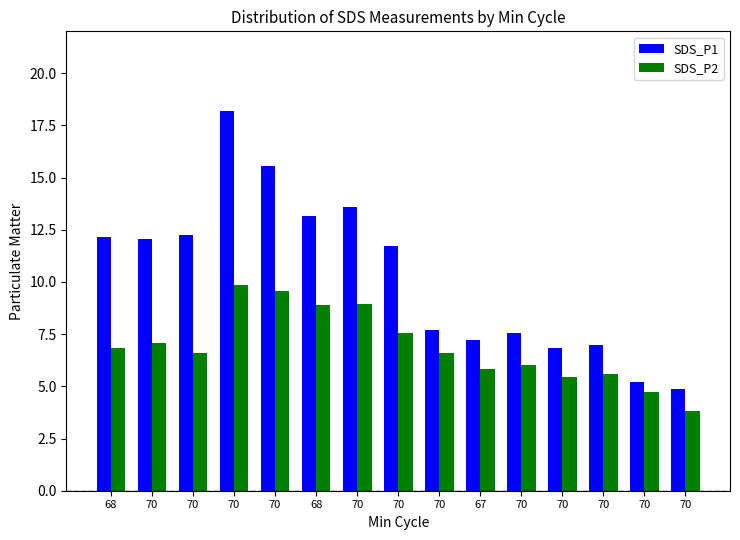

What is the lowest value of the SDS_P1 series?

4.9